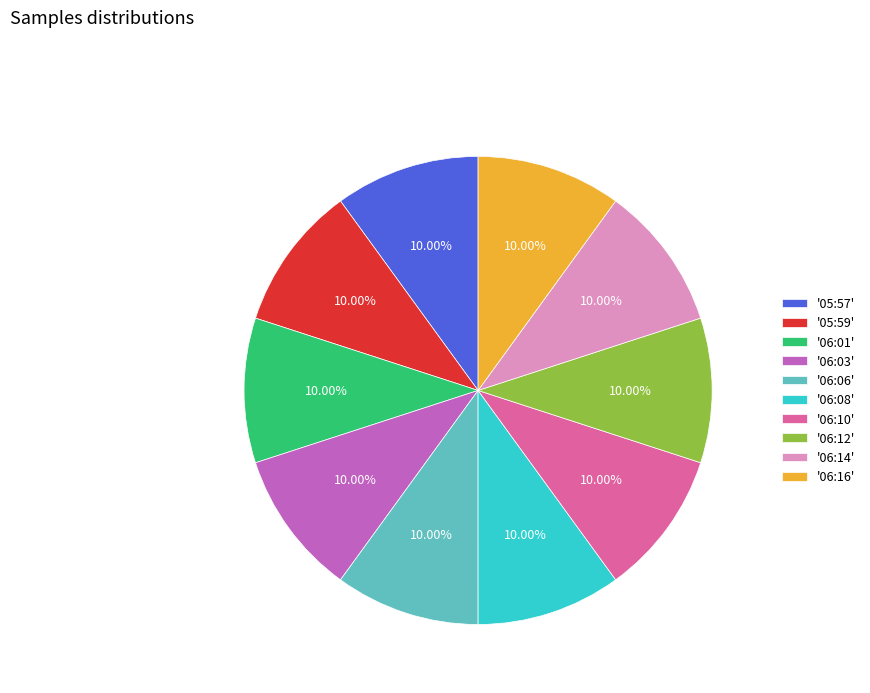

Do '06:10' and '06:14' together represent more than half of the pie?

No